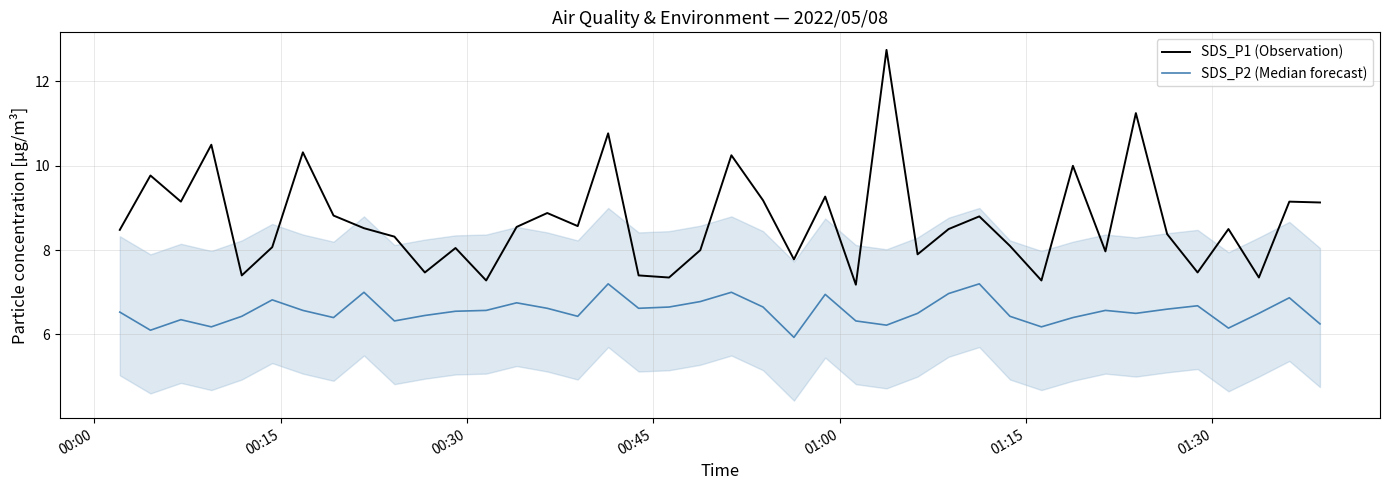

Rank the series by their average value, from highest to lowest.

SDS_P1 (Observation), SDS_P2 (Median forecast)